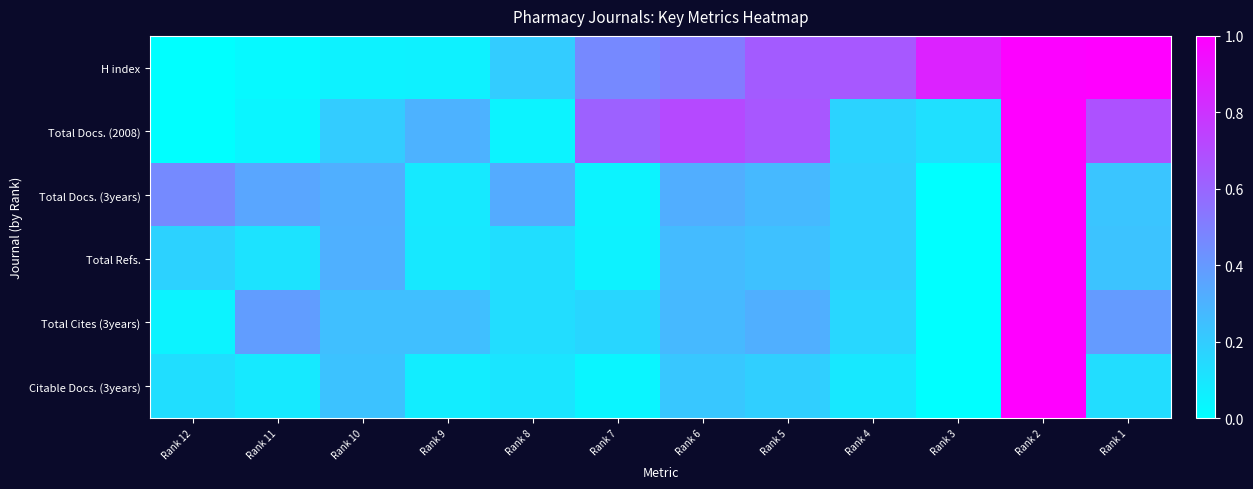

At how many categories does at least one series exceed 0?

12